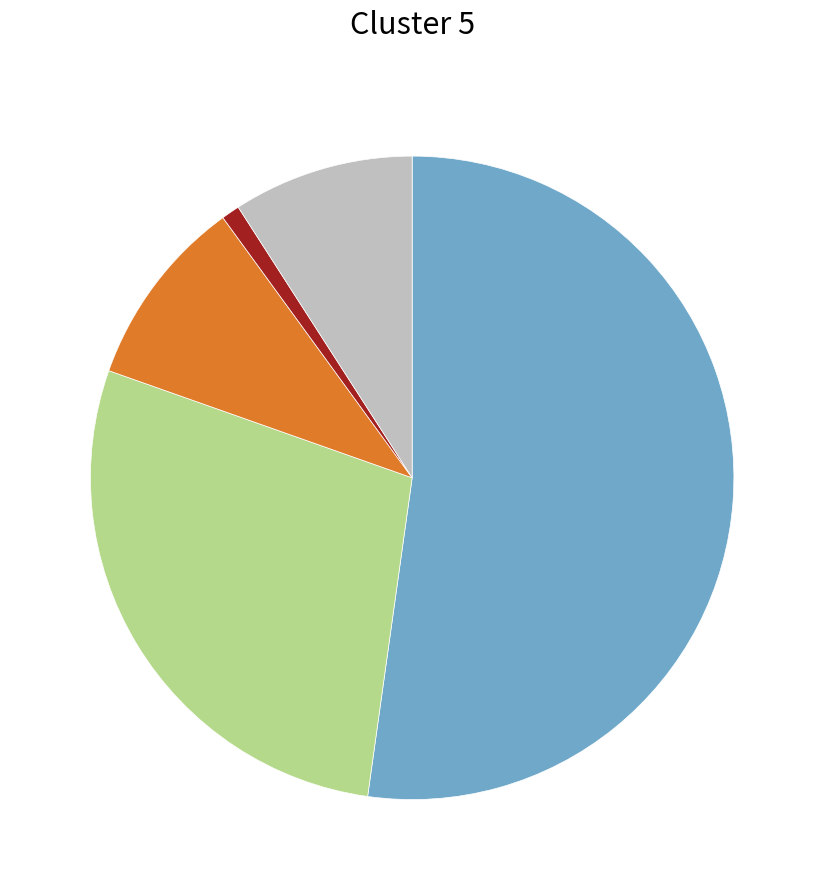

Is there a majority slice in this chart?

Yes